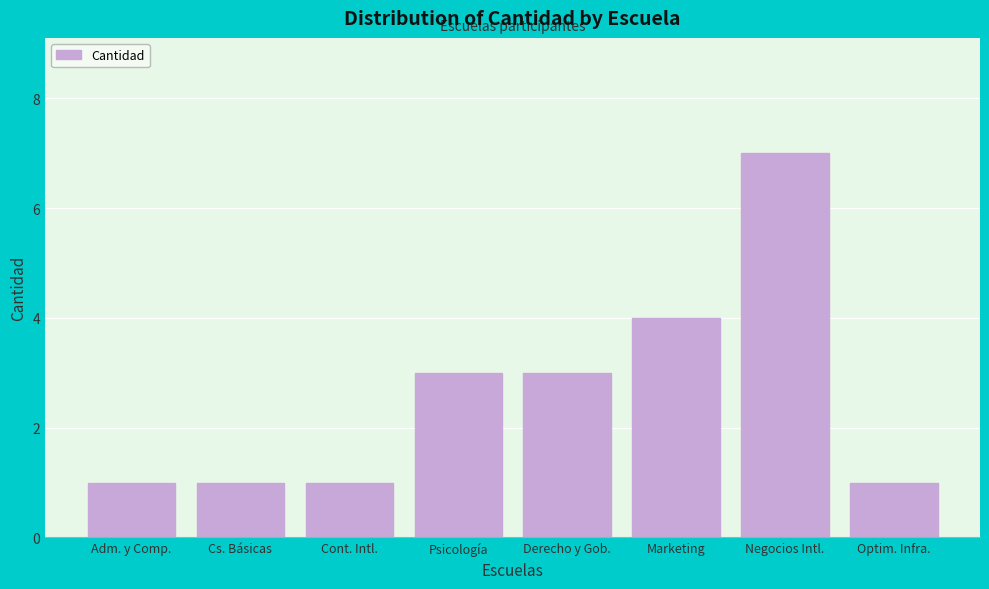

Reading right to left, extract all data points from this chart.

1	7	4	3	3	1	1	1